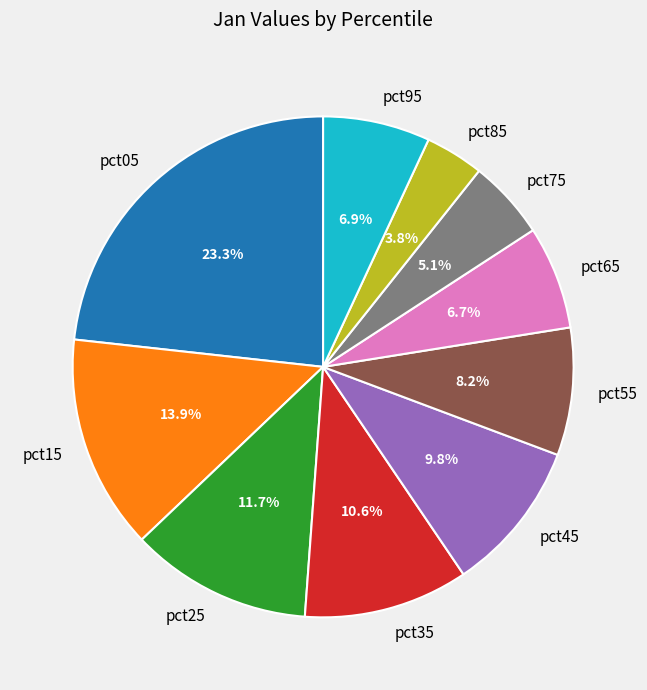

How many segments does this pie chart have?

10